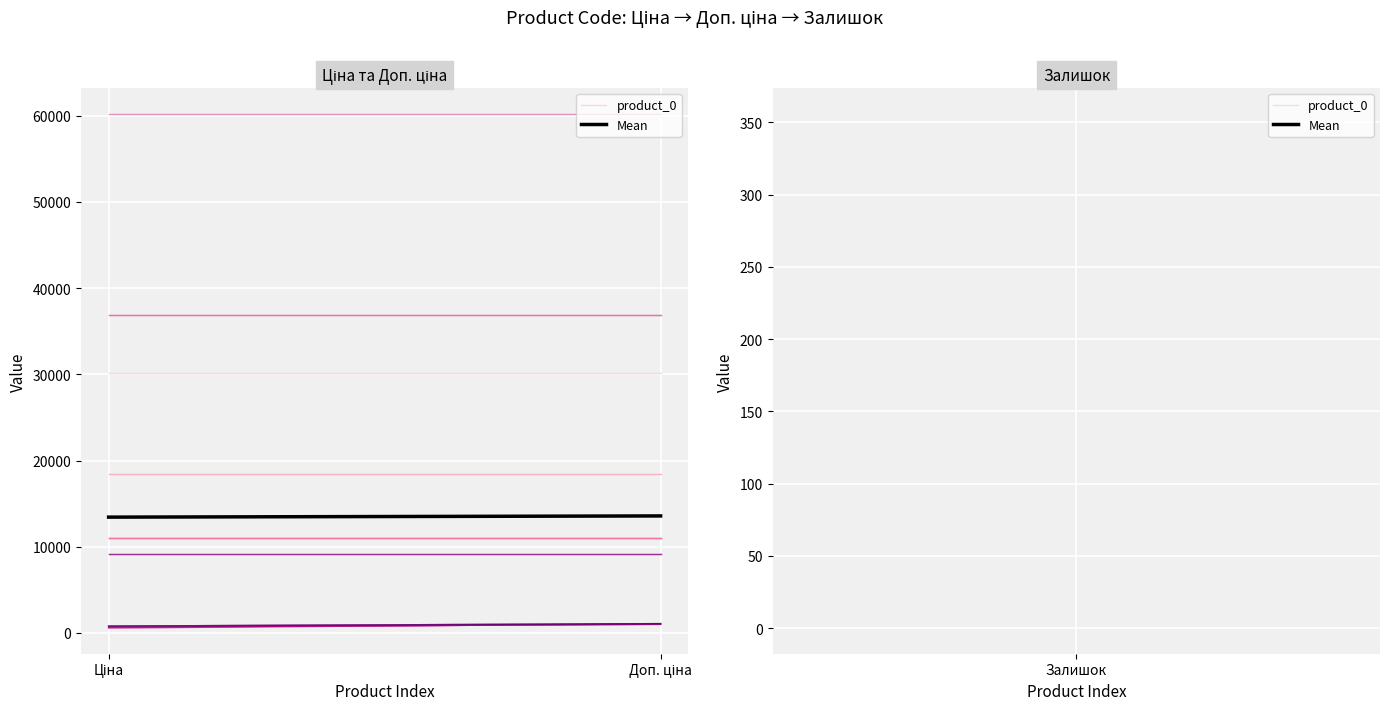

What is the lowest value of the Mean series?

13434.3